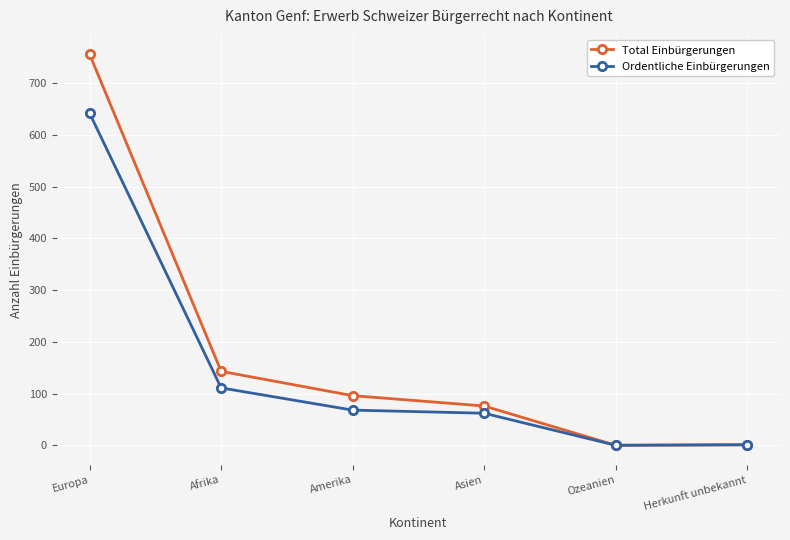

What is the label of the 5th point from the left?

Ozeanien